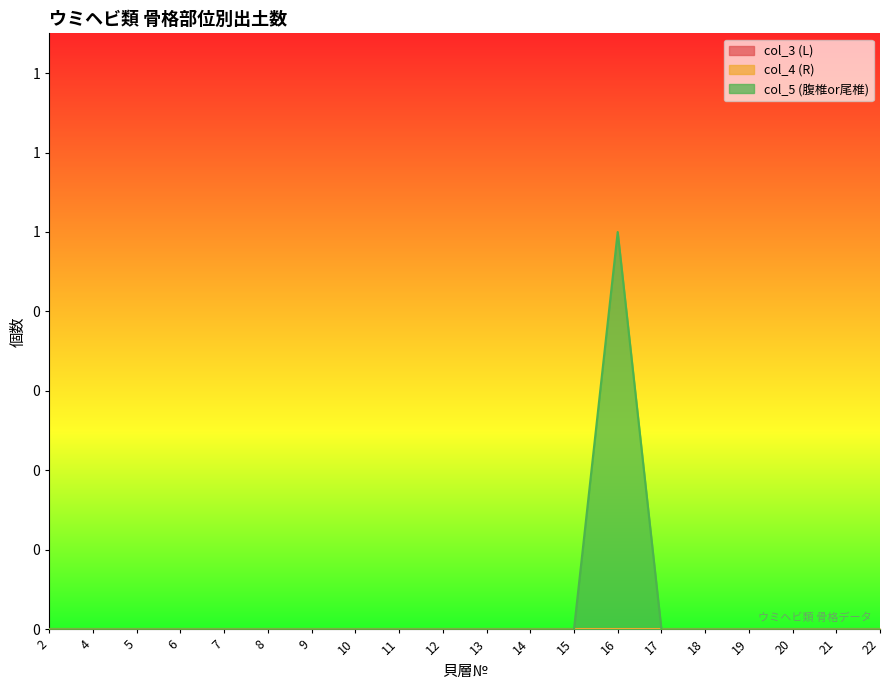

True or false: col_5 (腹椎or尾椎) and col_3 (L) cross at least once.

False